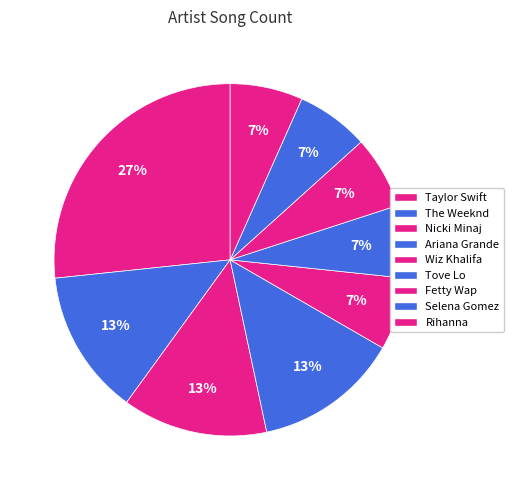

To the nearest percent, what is the difference between the largest and smallest slice percentages?

20%